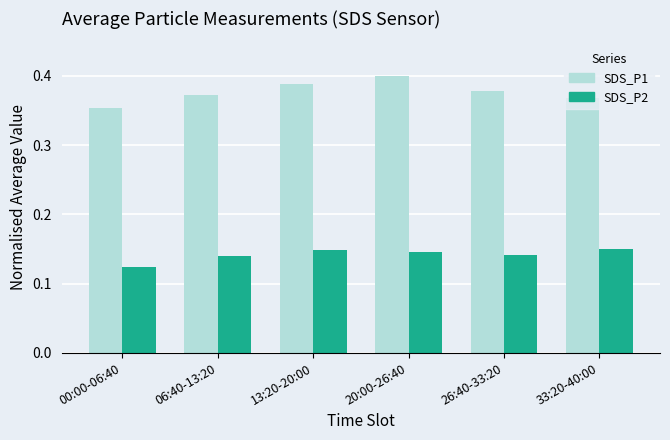

Which series has the largest range (max minus min)?

SDS_P1